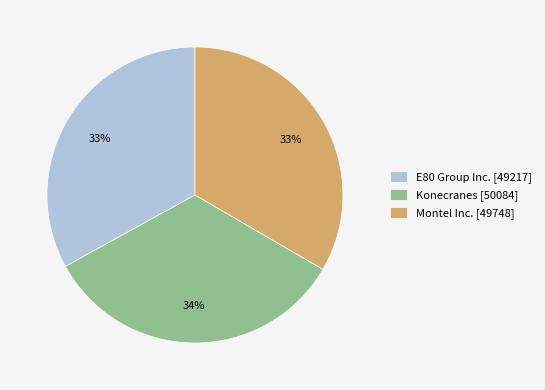

Is the sum of Konecranes and Montel Inc. greater than half?

Yes